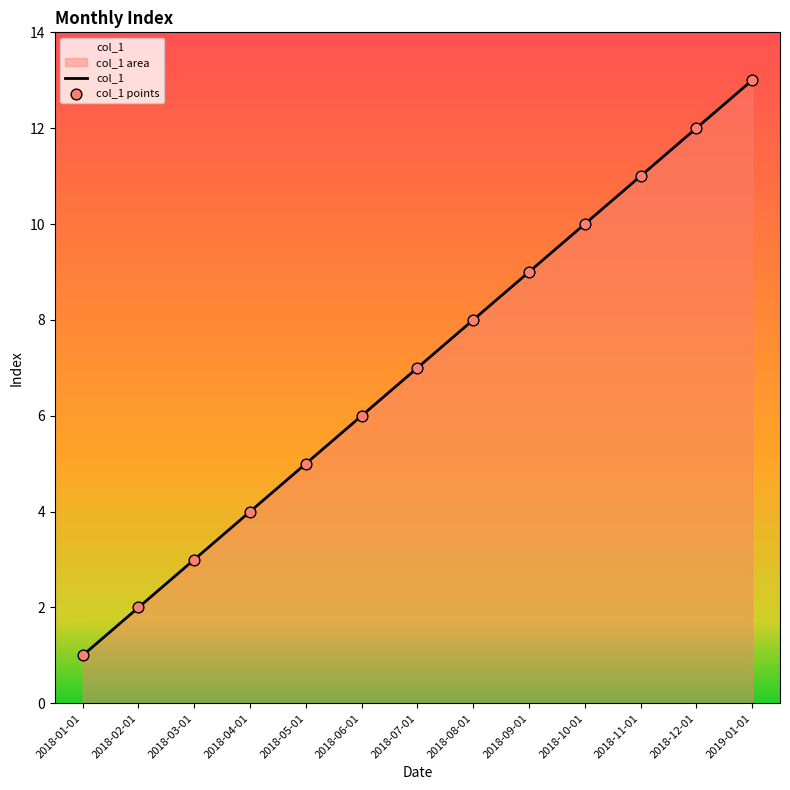

At how many categories does at least one series exceed 3?

10